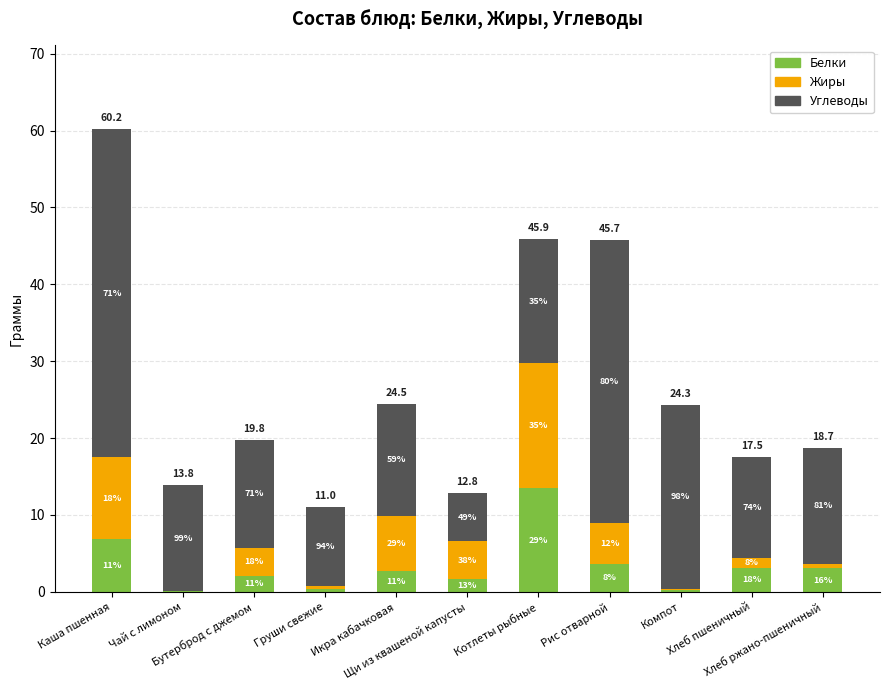

At which category is the sum across all series the highest?

Каша пшенная